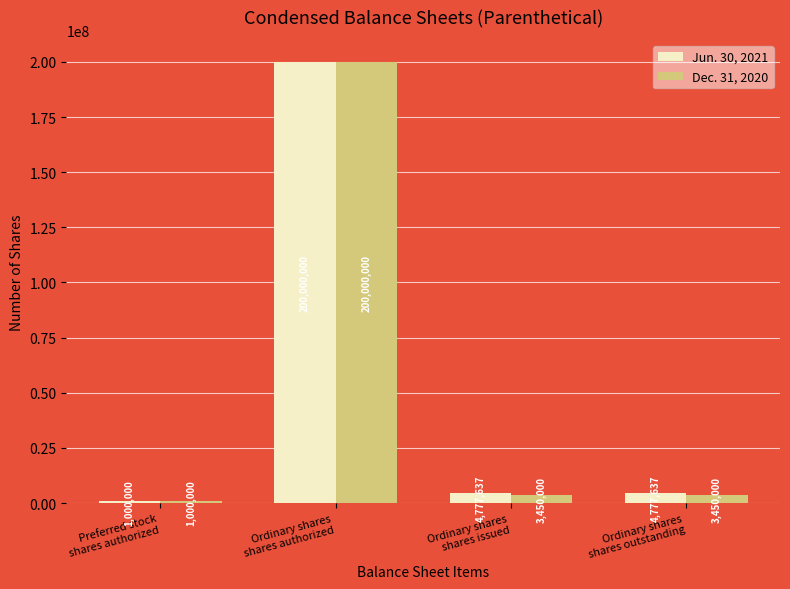

Which series has the largest total across all categories?

Jun. 30, 2021